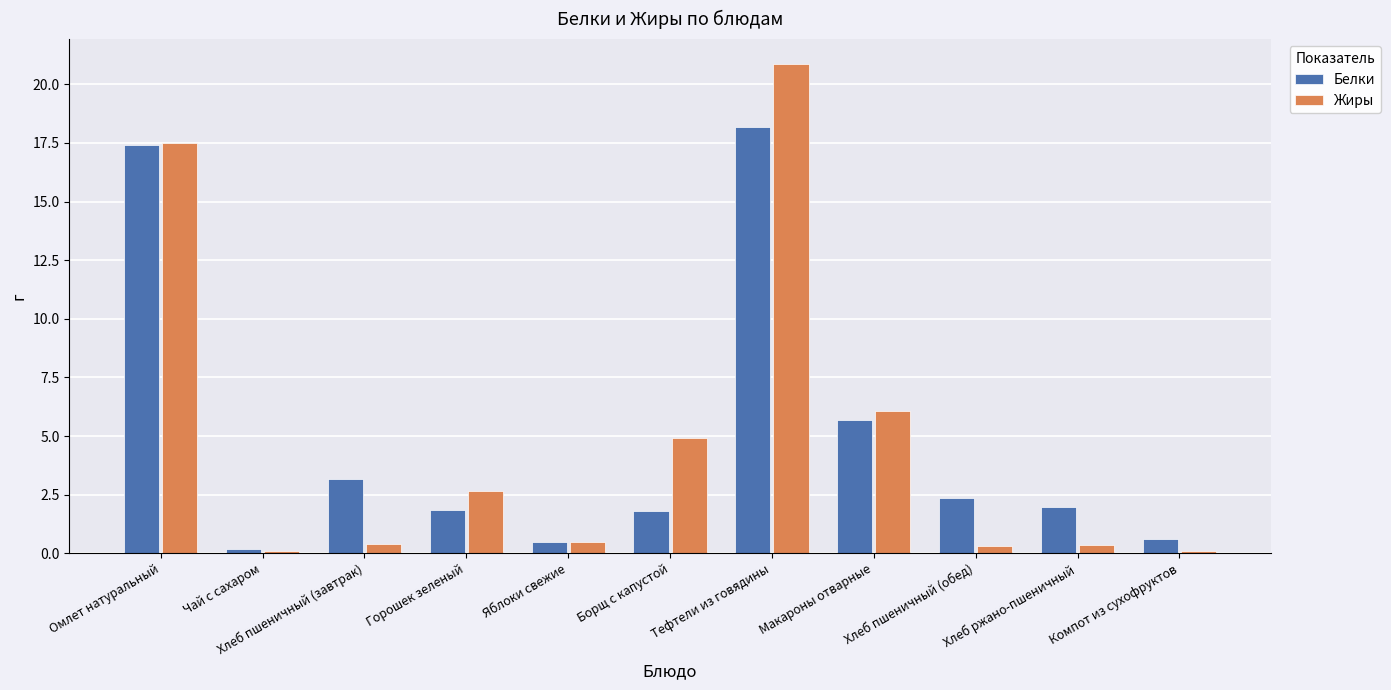

What is the maximum value shown in the chart?

20.9